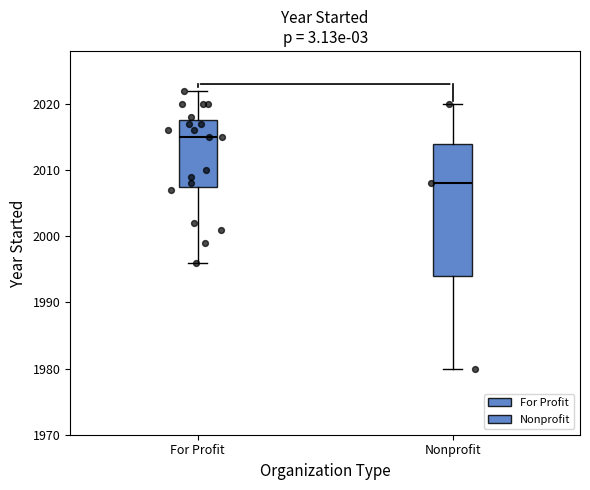

Which box's median line is the highest?

For Profit